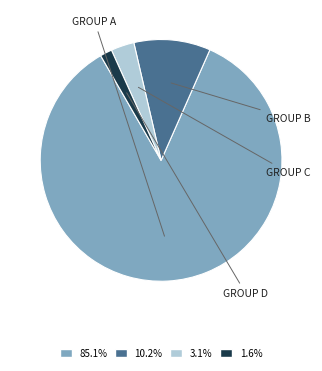

Is there any slice that represents more than half of the pie?

Yes